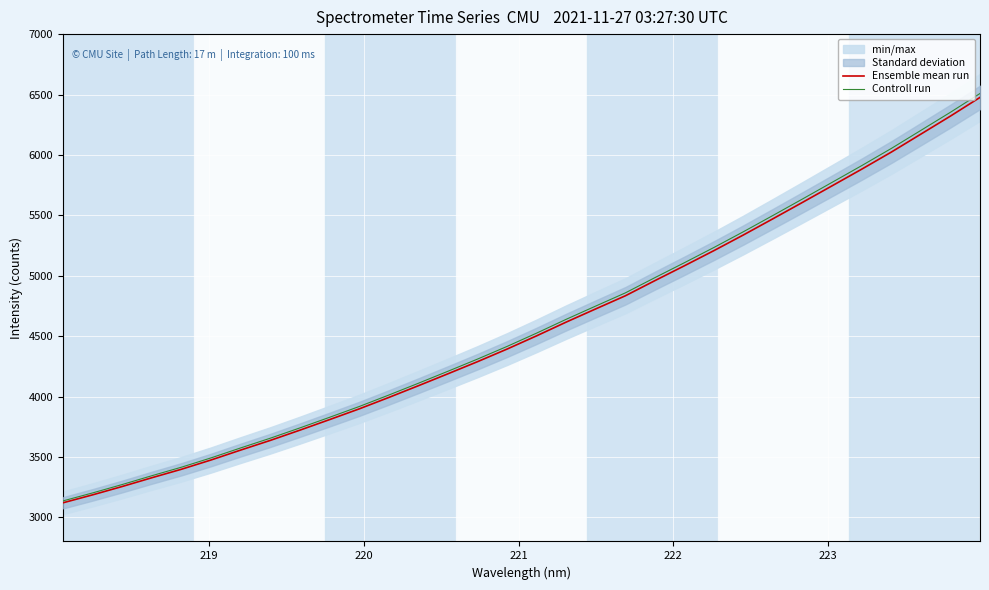

True or false: Controll run and Ensemble mean run intersect in this chart.

False